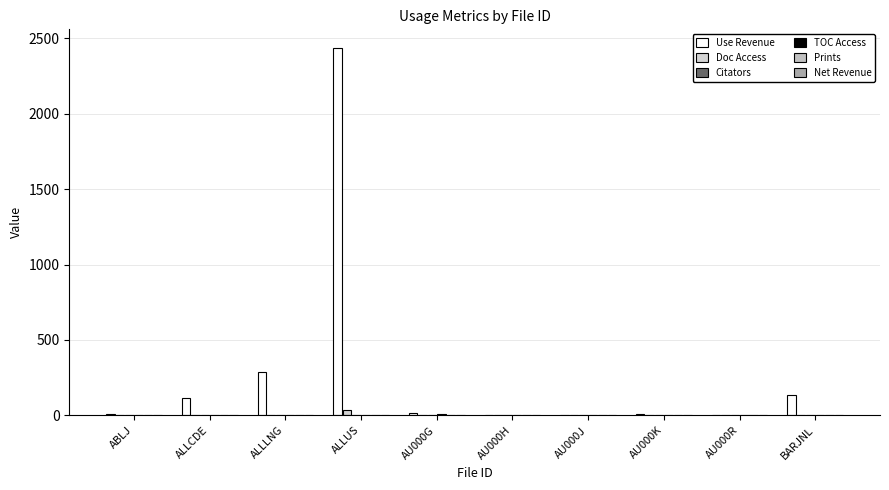

True or false: Use Revenue has a value of 9.0 at ABLJ.

True